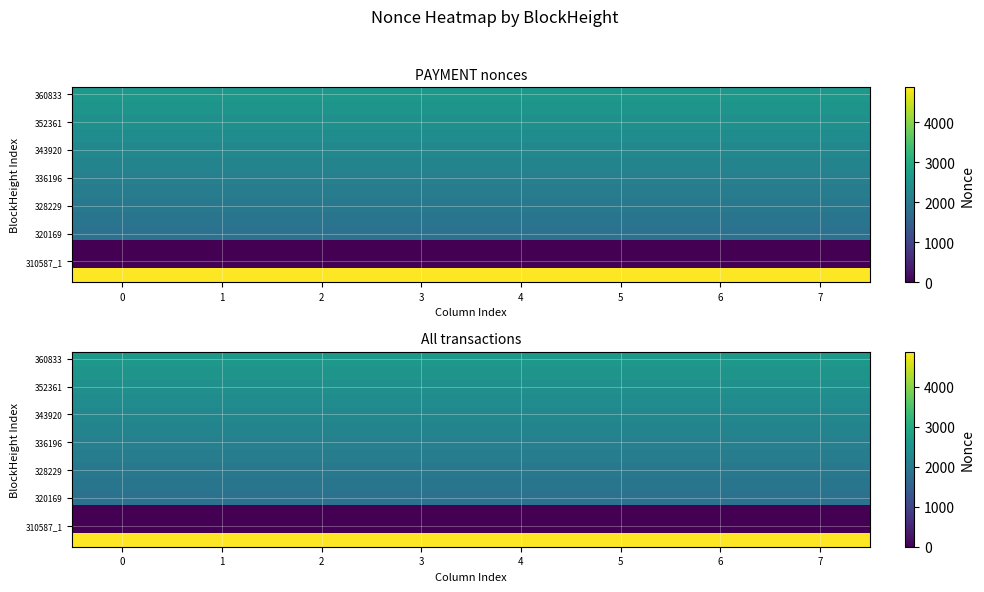

What is the sum of the 343920 values at 3 and 7?

4570